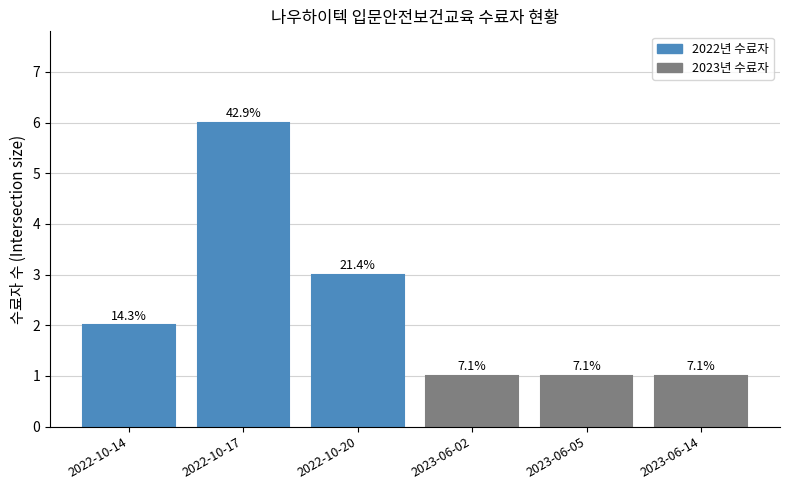

The value at 2023-06-14 is 0. True or false?

False